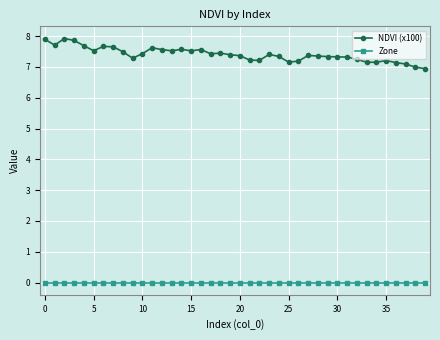

Rank the series by their average value, from highest to lowest.

NDVI (x100), Zone